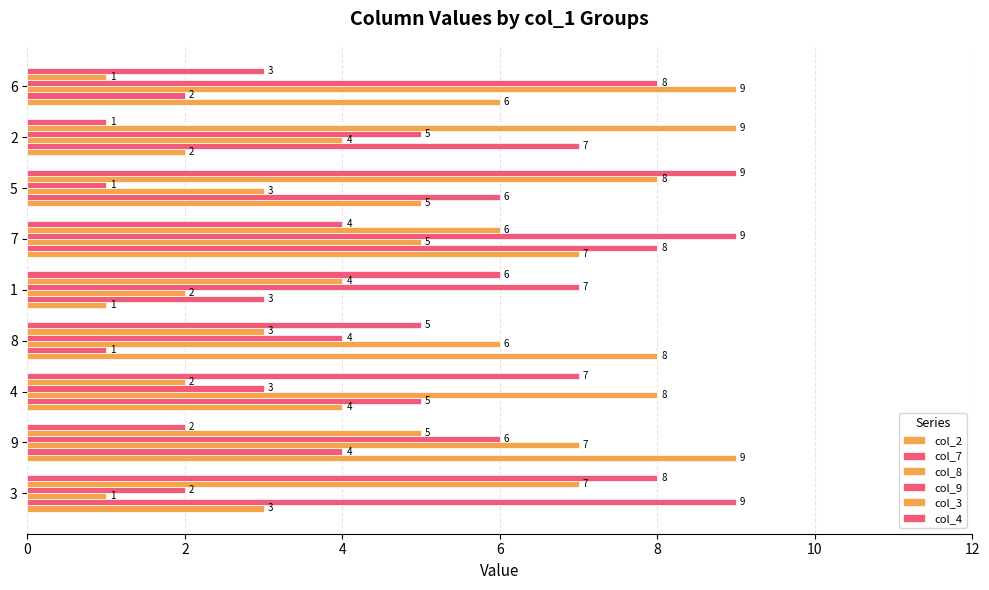

What is the highest value of the col_7 series?

9